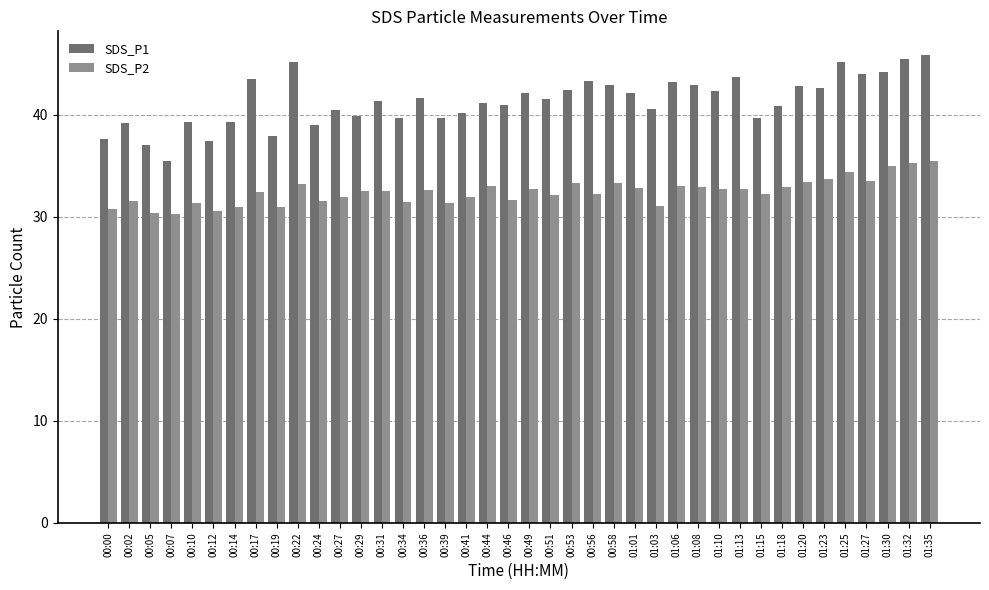

What is the highest value of the SDS_P2 series?

35.5